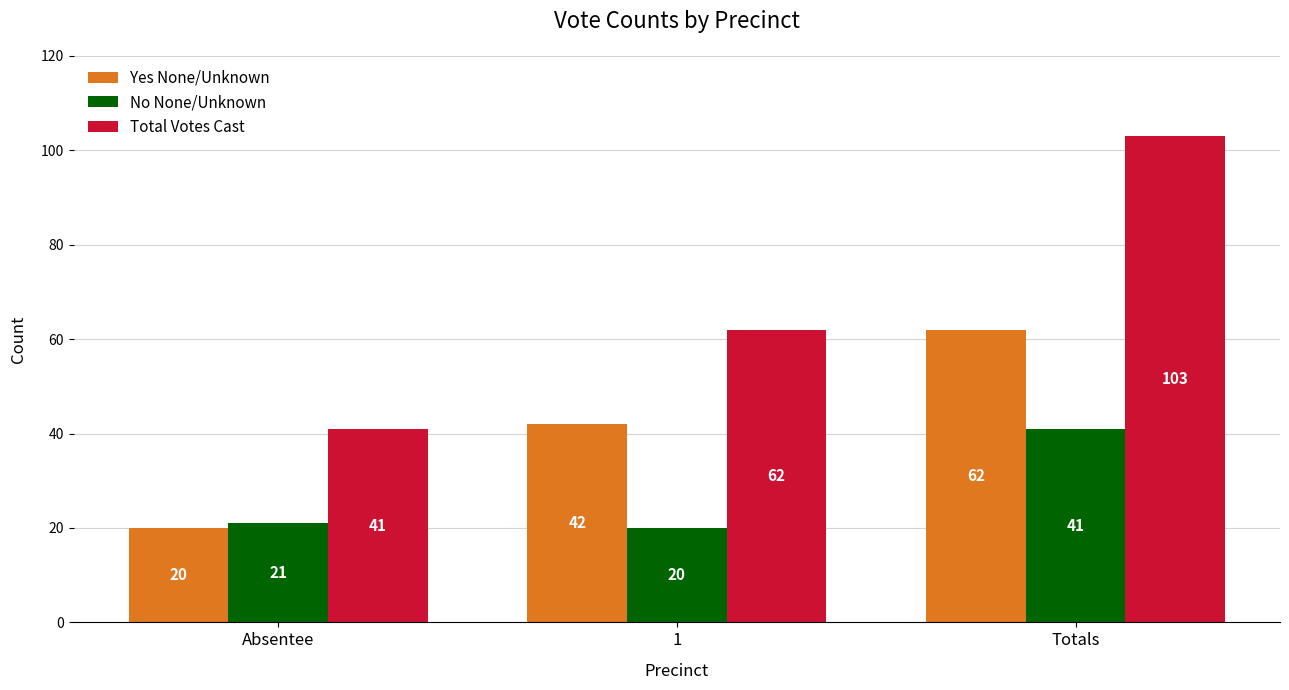

List the series in order of their peak value, lowest first.

No None/Unknown, Yes None/Unknown, Total Votes Cast